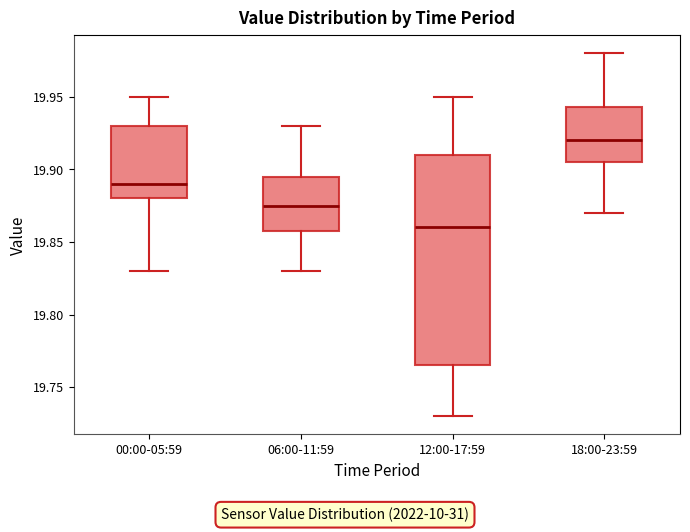

Which box has the highest median line?

18:00-23:59